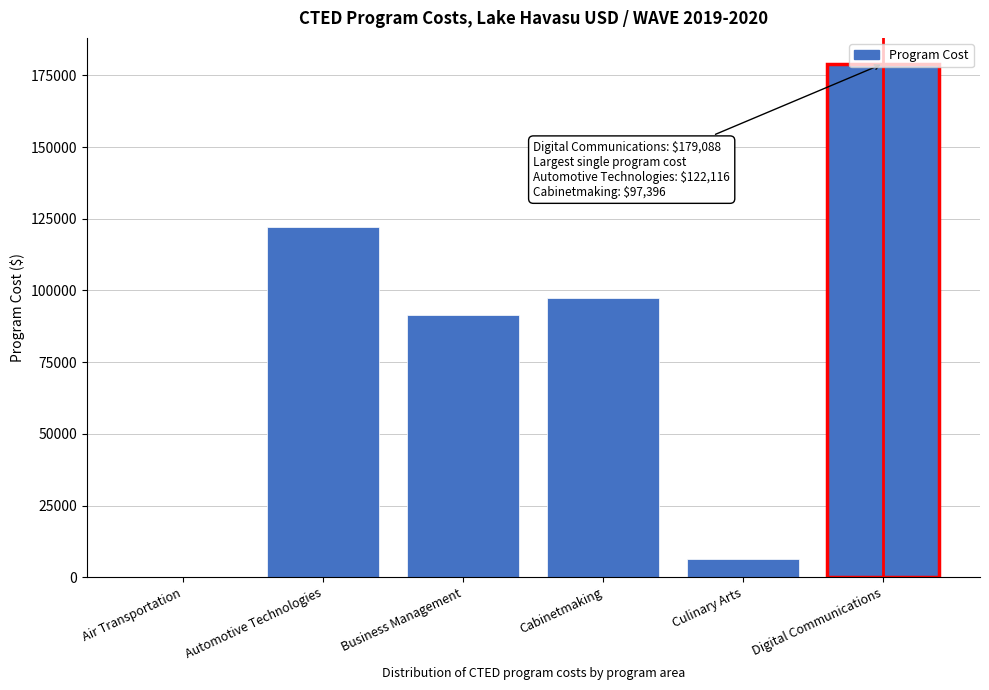

Which has a higher value, Digital Communications or Business Management?

Digital Communications